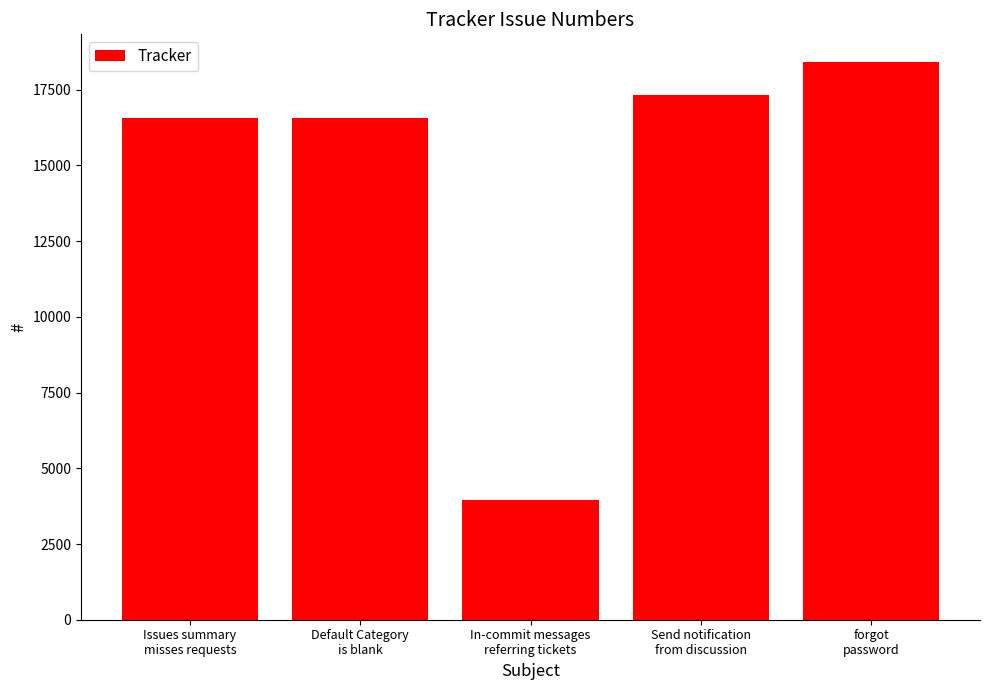

What is the average value?

14558